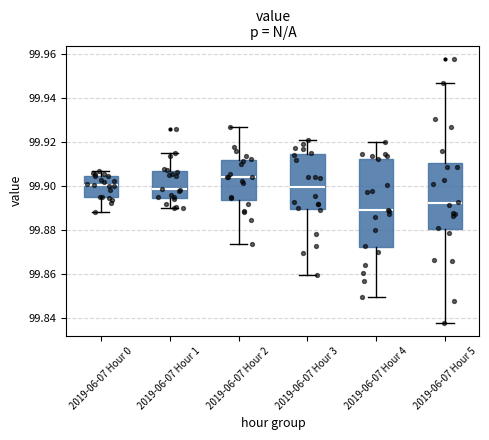

Which box has the lowest median line?

2019-06-07 Hour 4